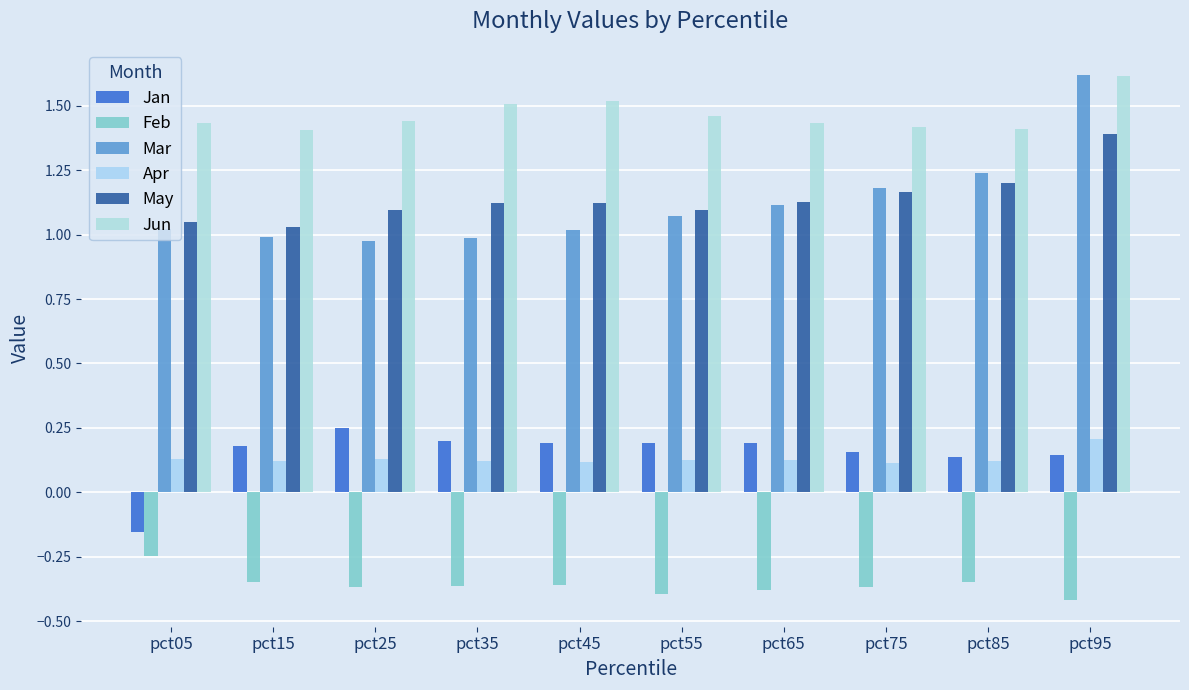

How many bars are there in total?

60